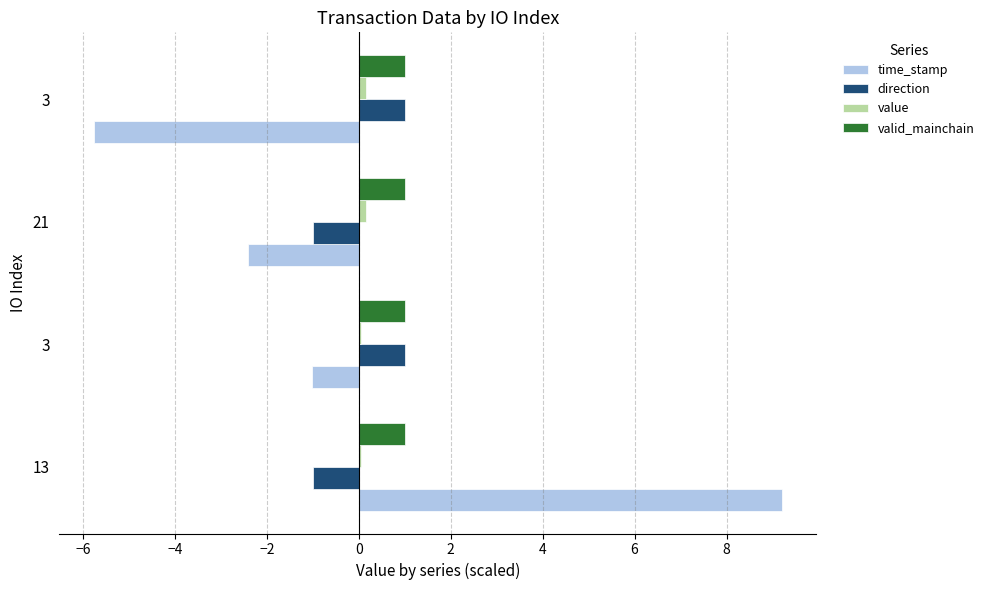

What is the minimum value shown in the chart?

-5.8